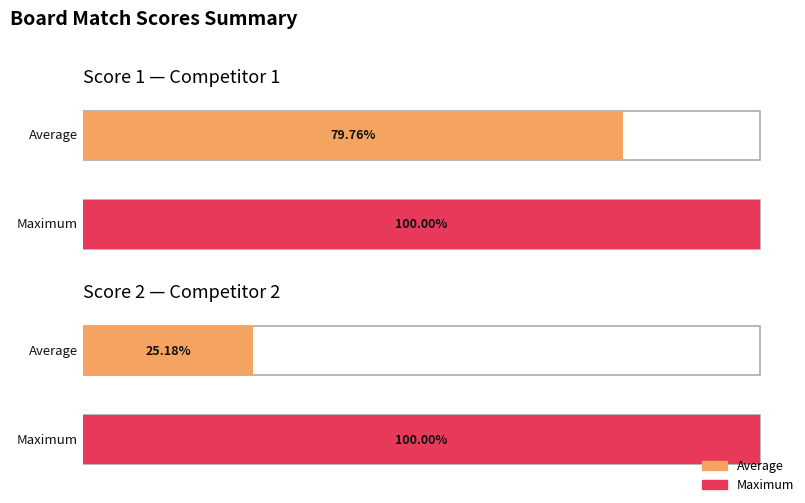

Rank the series by their maximum value, from highest to lowest.

Score 1, Score 2